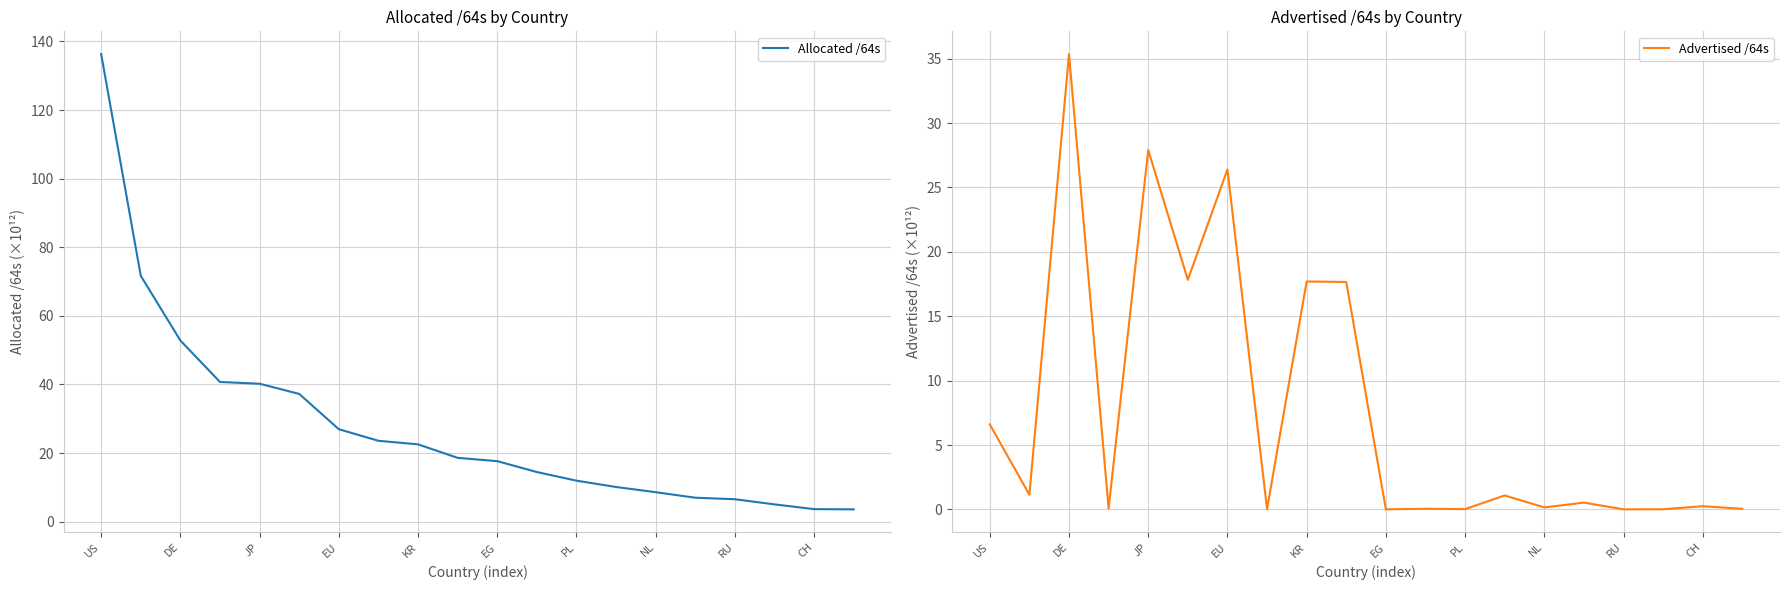

At which category does Advertised /64s reach its first local peak?

DE